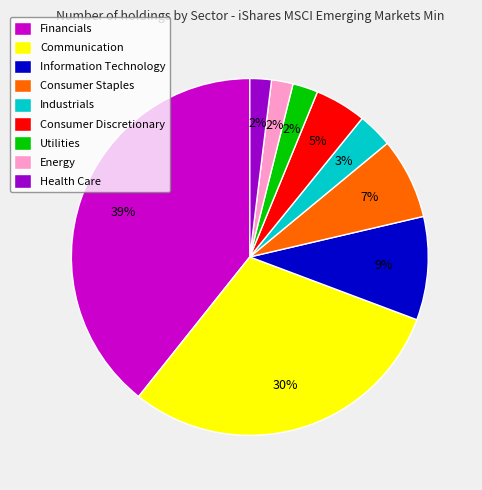

How many slices are in this pie chart?

9